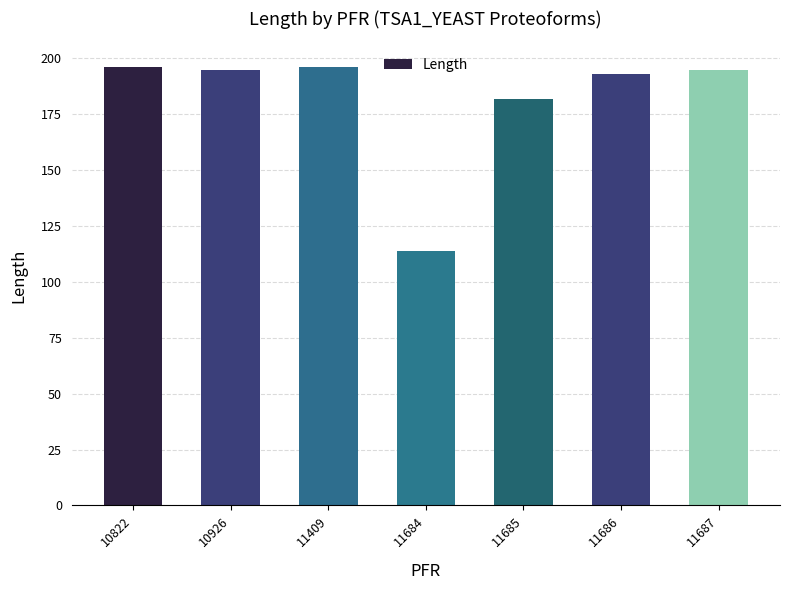

What is the value of the 7th bar from the left?

195